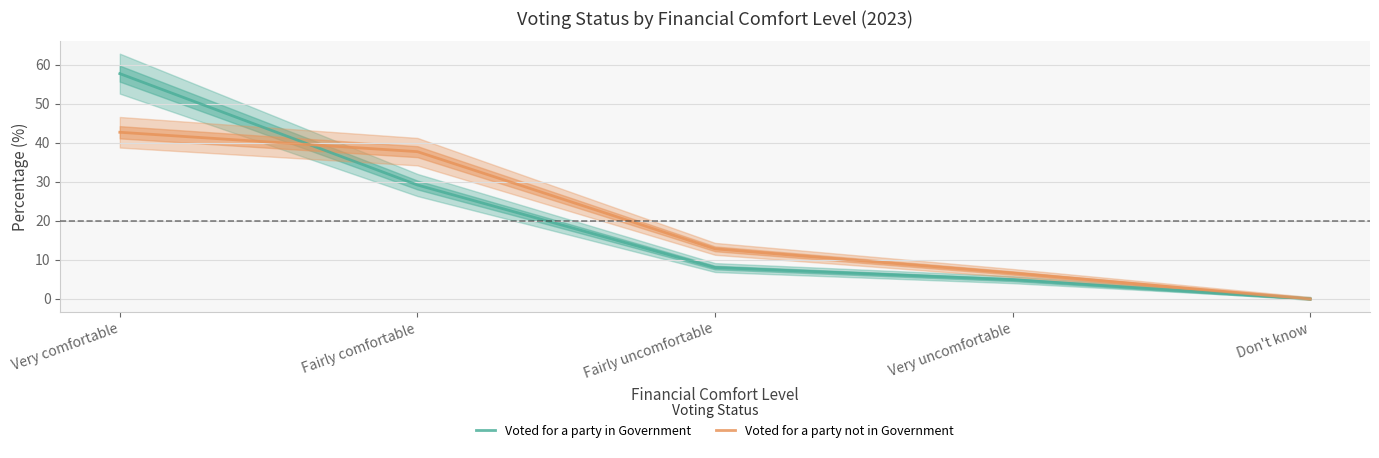

What is the total value across all series at Very comfortable?

100.5